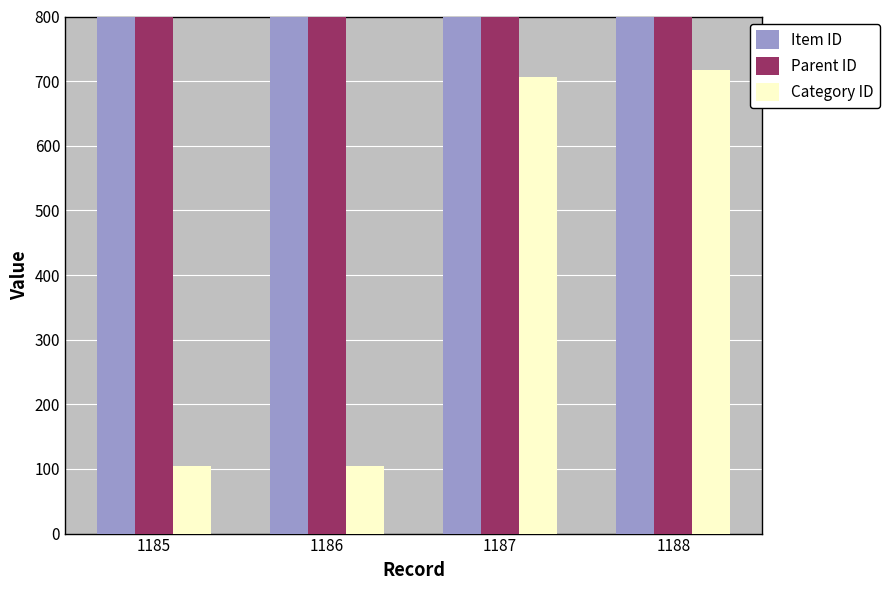

At which category is the sum across all series the highest?

1188